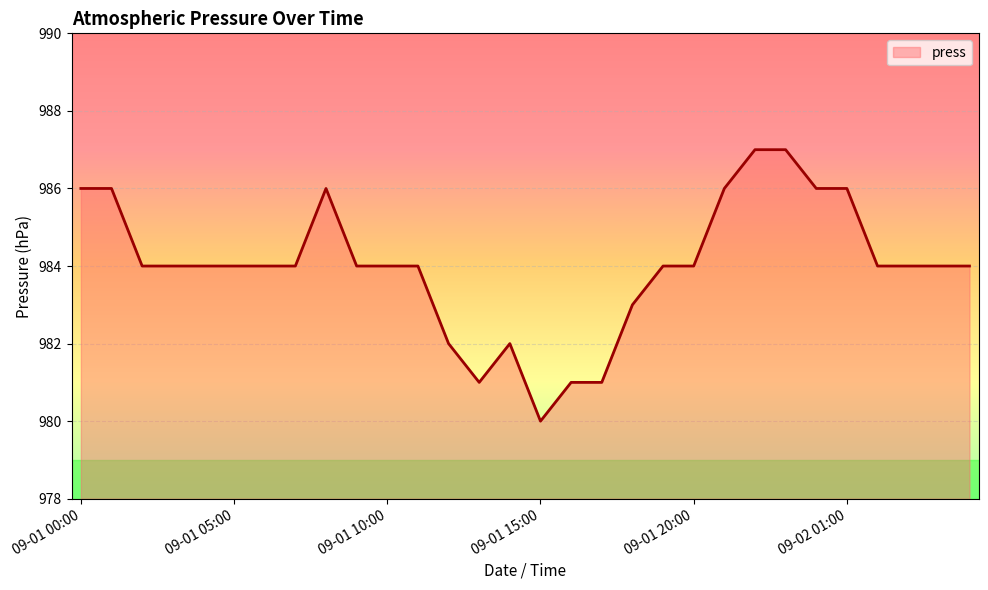

What is the maximum value shown in the chart?

987